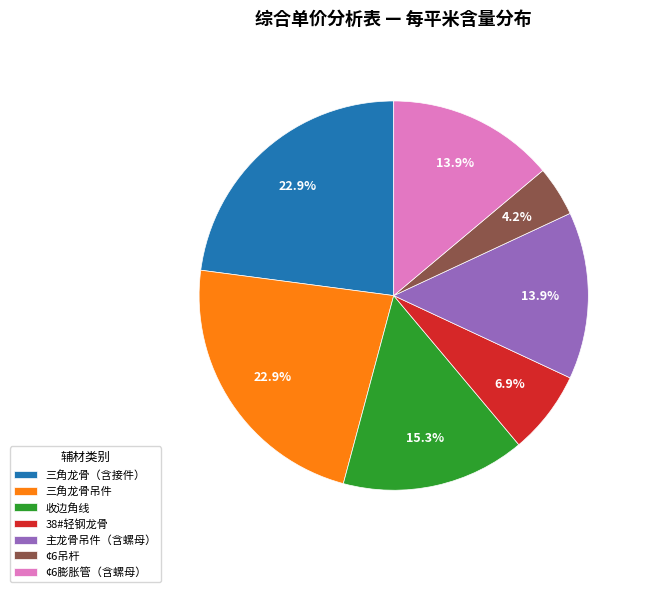

Does ¢6吊杆 account for over 50% of the chart?

No